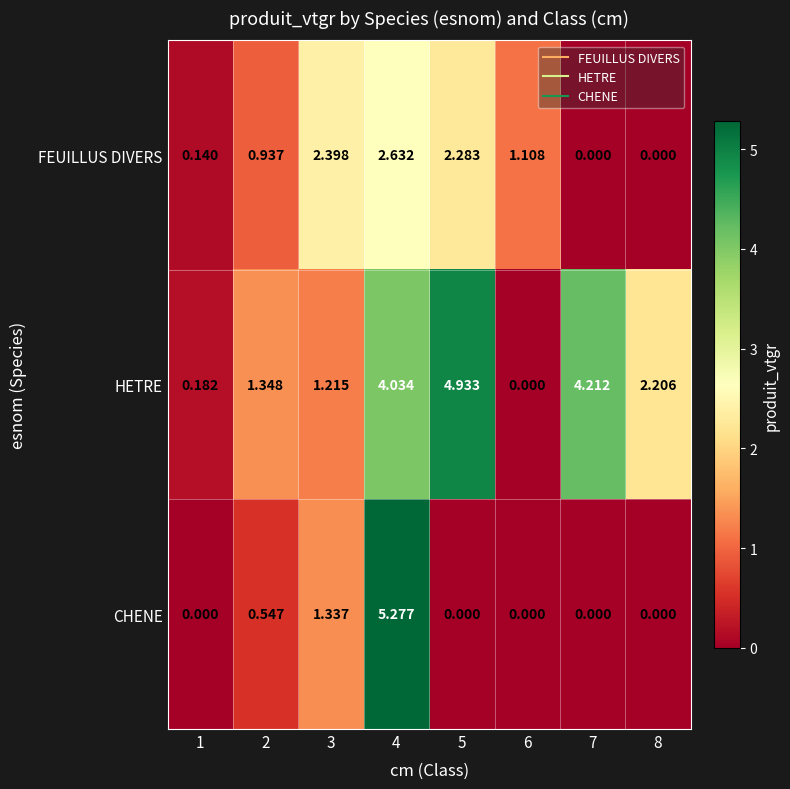

What is the total value across all series at 1?

0.3